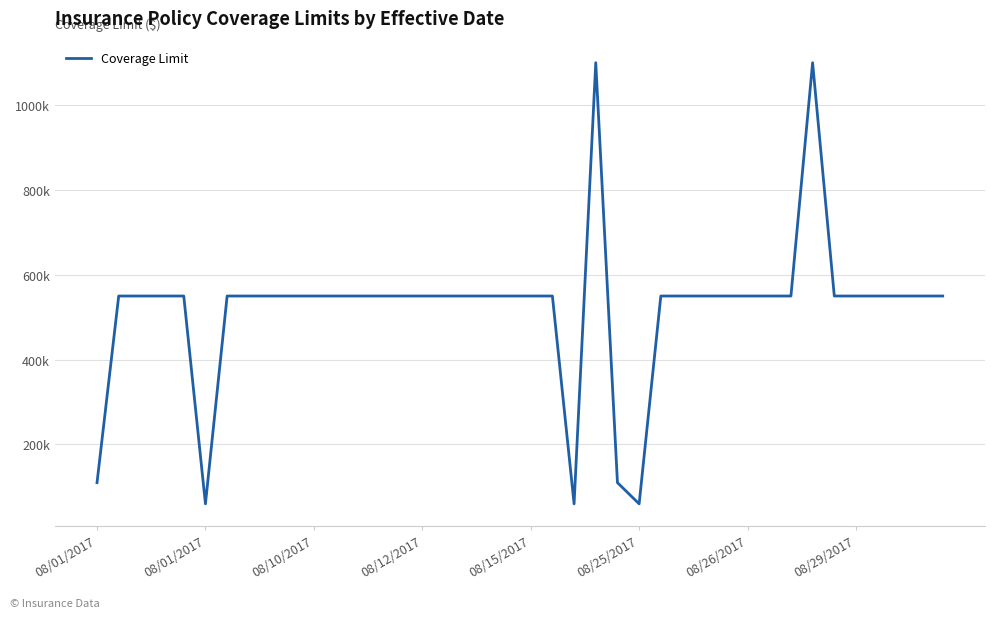

Rank the categories by value from lowest to highest.

08/25/2017, 22, 25, 08/01/2017, 24, 08/01/2017, 08/10/2017, 08/12/2017, 08/15/2017, 08/26/2017, 08/29/2017, 8, 9, 10, 11, 12, 13, 14, 15, 16, 17, 18, 19, 20, 21, 26, 27, 28, 29, 30, 31, 32, 34, 35, 36, 37, 38, 39, 23, 33